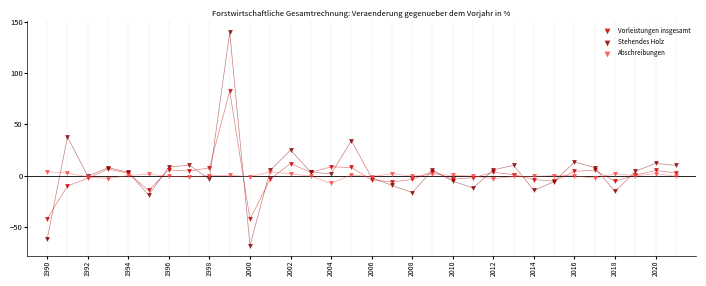

Which series has the widest spread of Y values?

Stehendes Holz